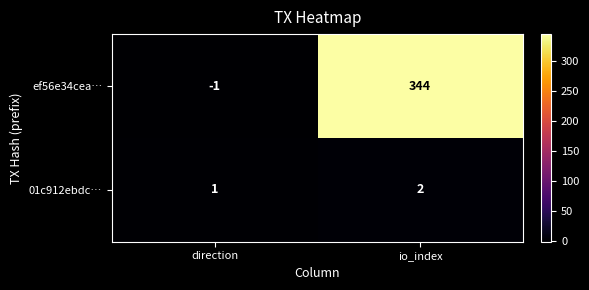

Which series changed the most between direction and io_index?

ef56e34cea…